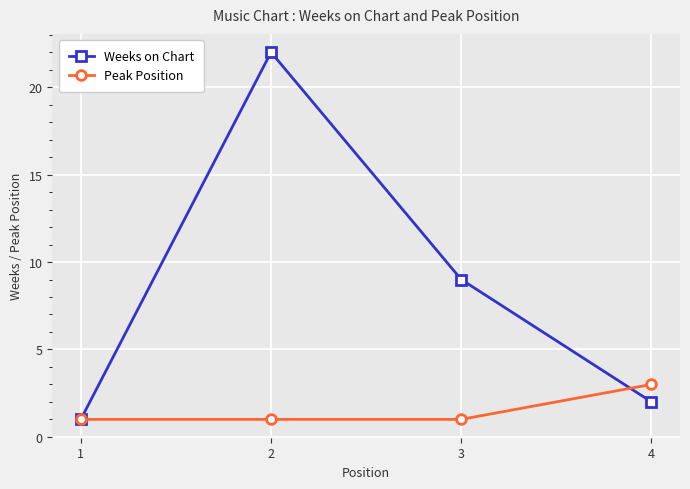

True or false: Weeks on Chart has more than 0 points higher than both neighbors.

True